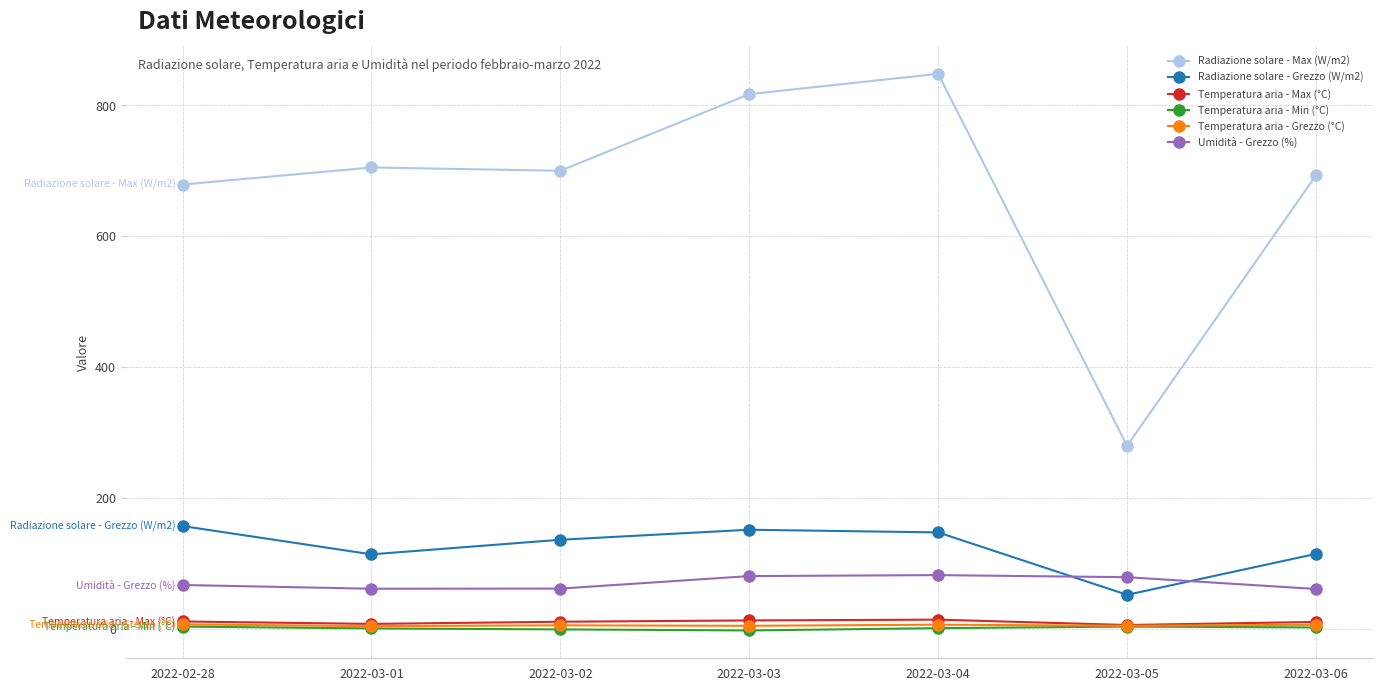

What is the maximum value shown in the chart?

848.0